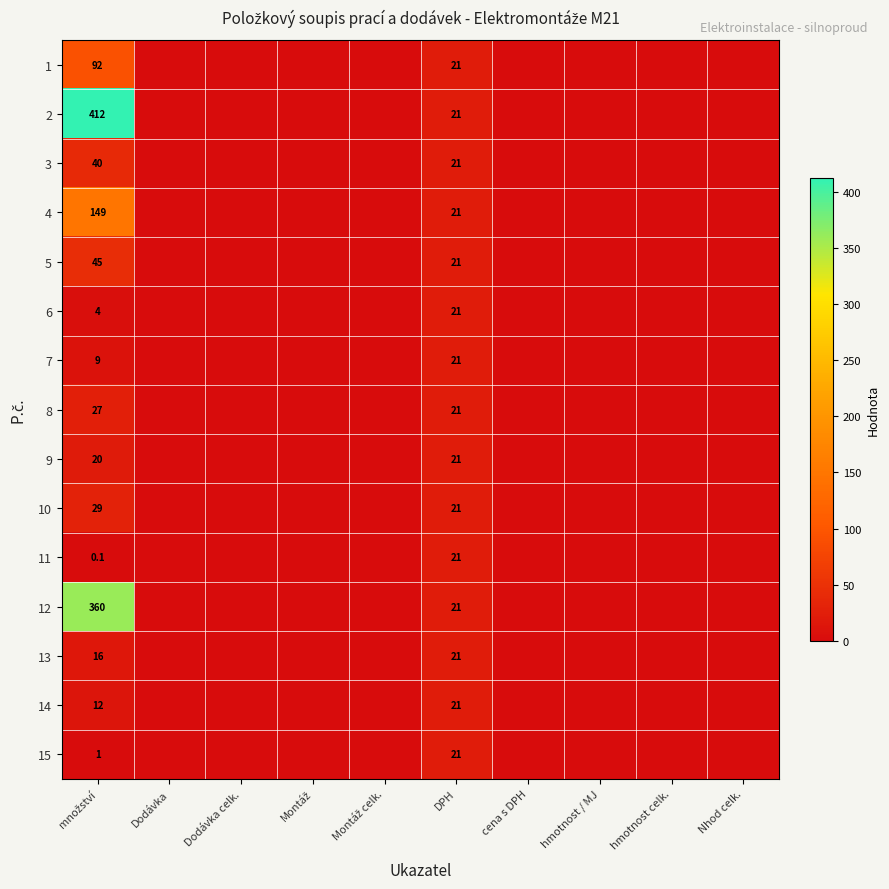

What is the total value across all series at DPH?

315.0